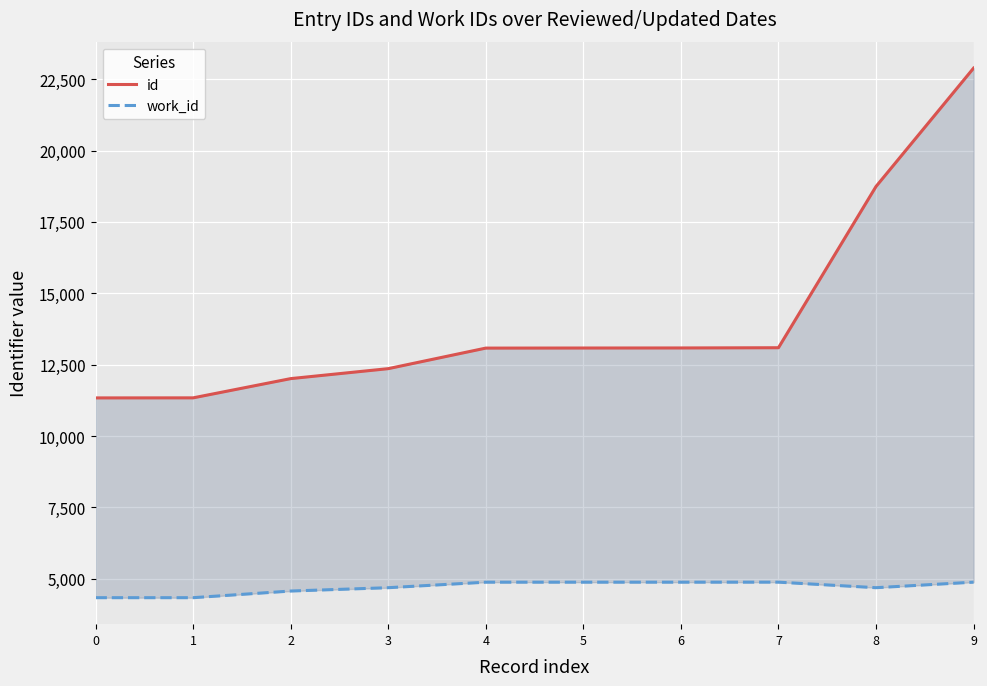

How many interior local valleys does the work_id series have?

1